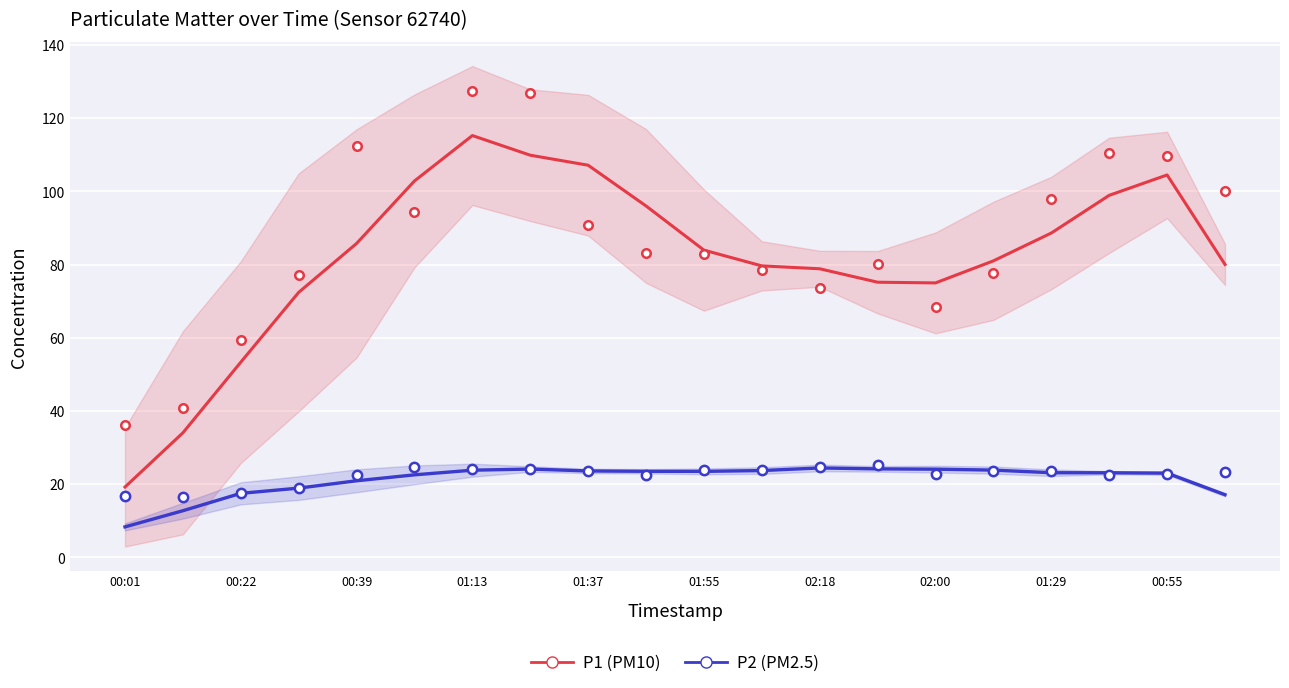

At how many categories does at least one series exceed 88?

8